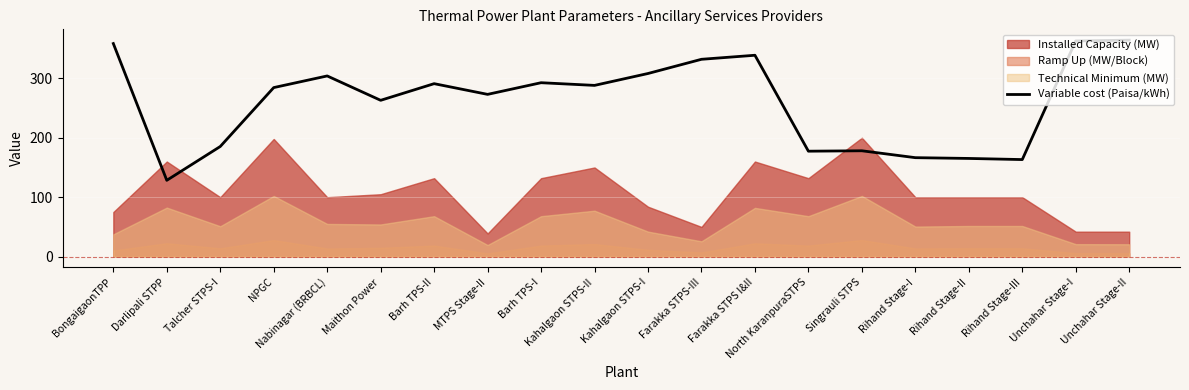

Where is the data nearest to the value 246?

Maithon Power